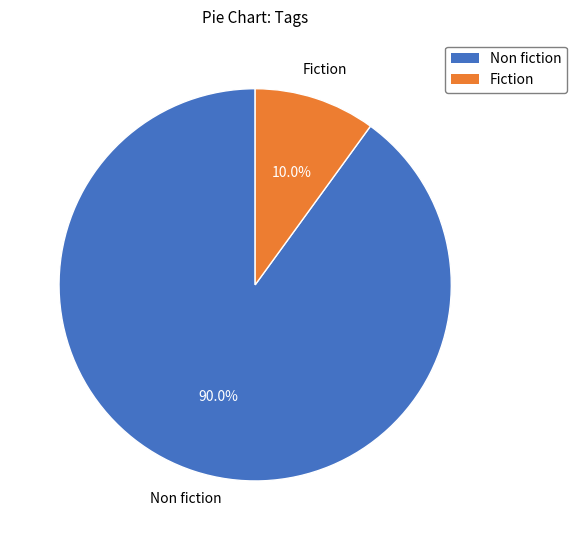

Which category accounts for the majority?

Non fiction